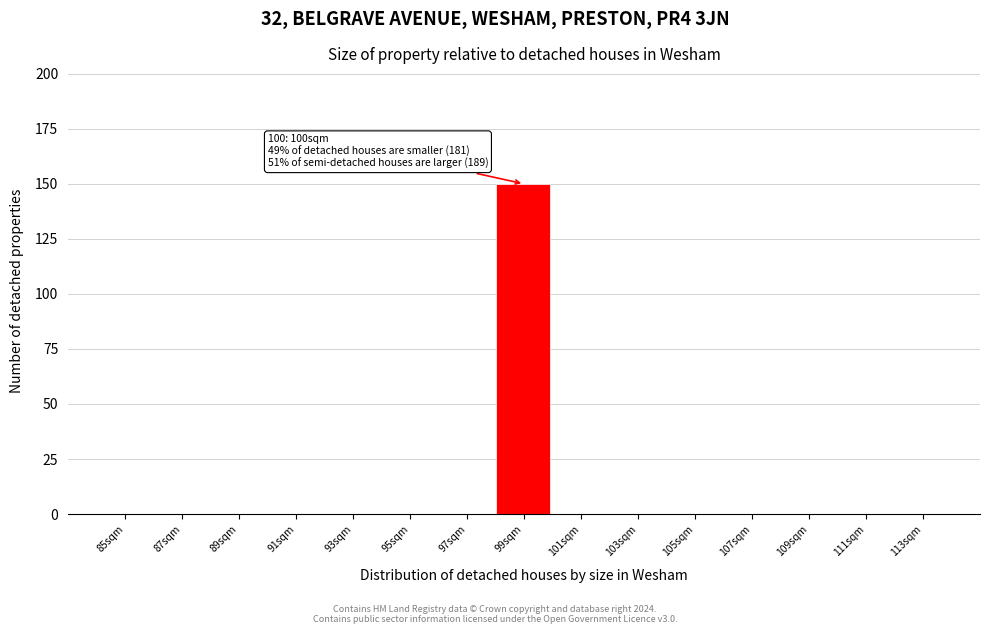

Reading left to right, list all the values displayed in this chart.

85sqm=0	87sqm=0	89sqm=0	91sqm=0	93sqm=0	95sqm=0	97sqm=0	99sqm=150	101sqm=0	103sqm=0	105sqm=0	107sqm=0	109sqm=0	111sqm=0	113sqm=0